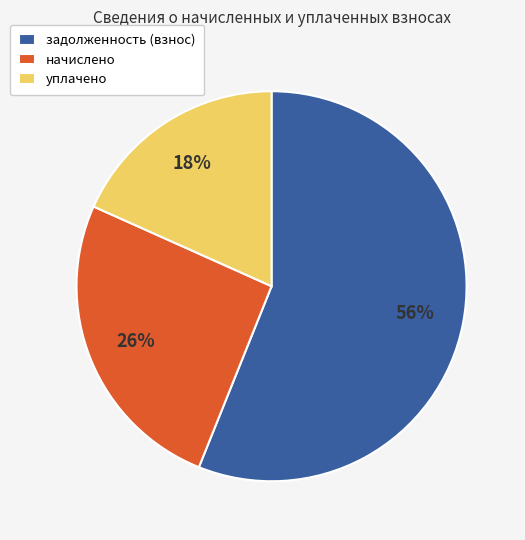

Is the sum of задолженность (взнос) and начислено greater than half?

Yes